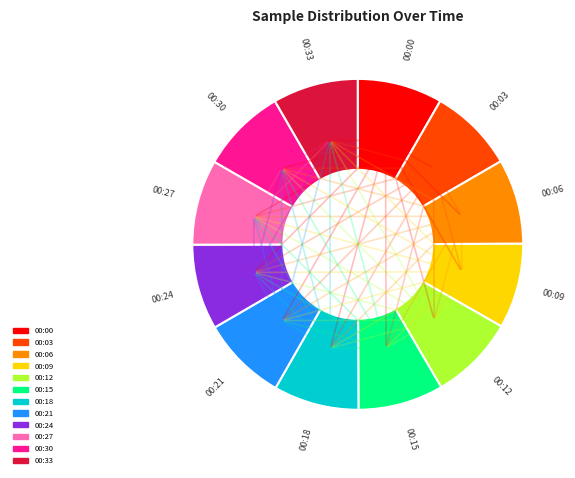

How many slices are in this pie chart?

12